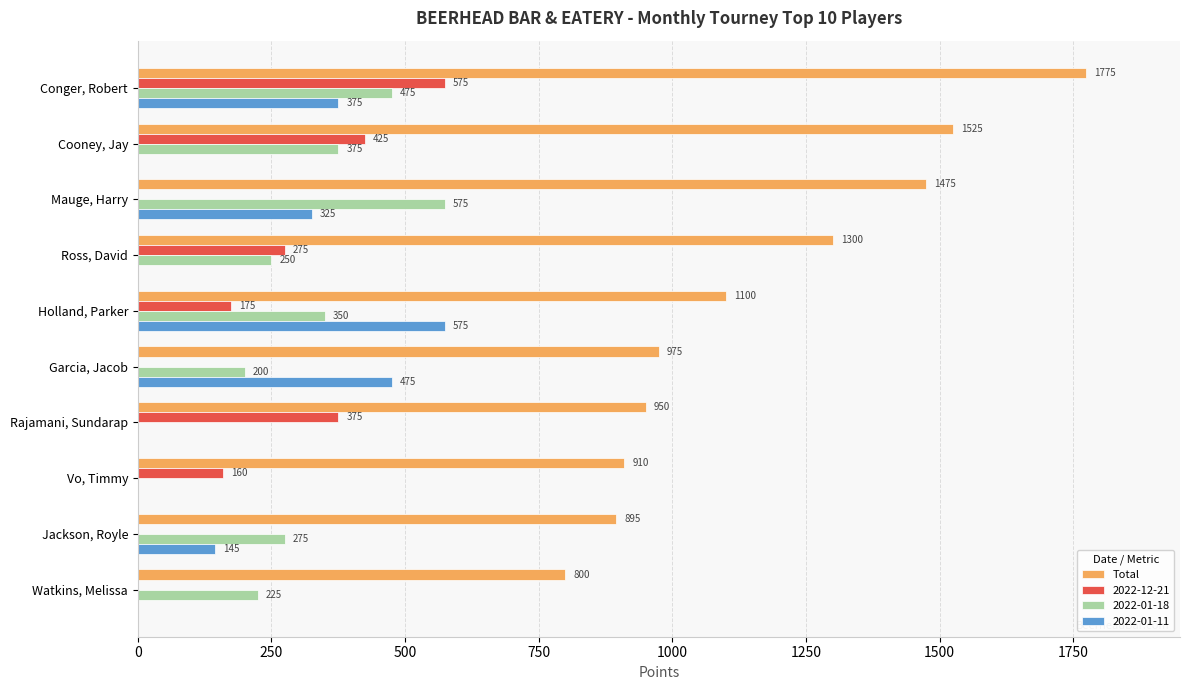

Where is 2022-01-11 nearest to the value 287?

Mauge, Harry